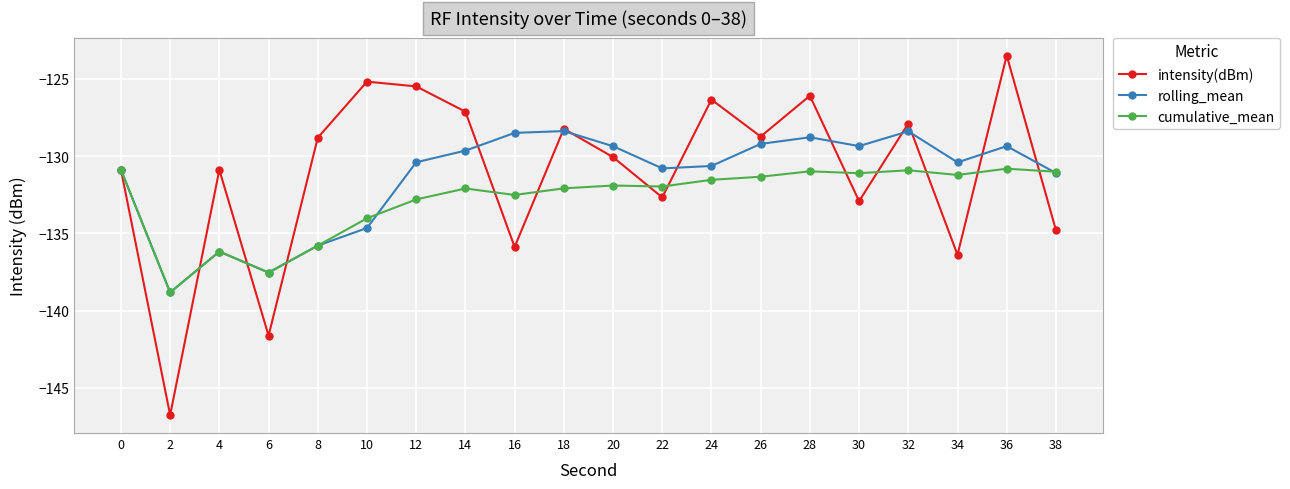

How many lines are shown in the chart?

3